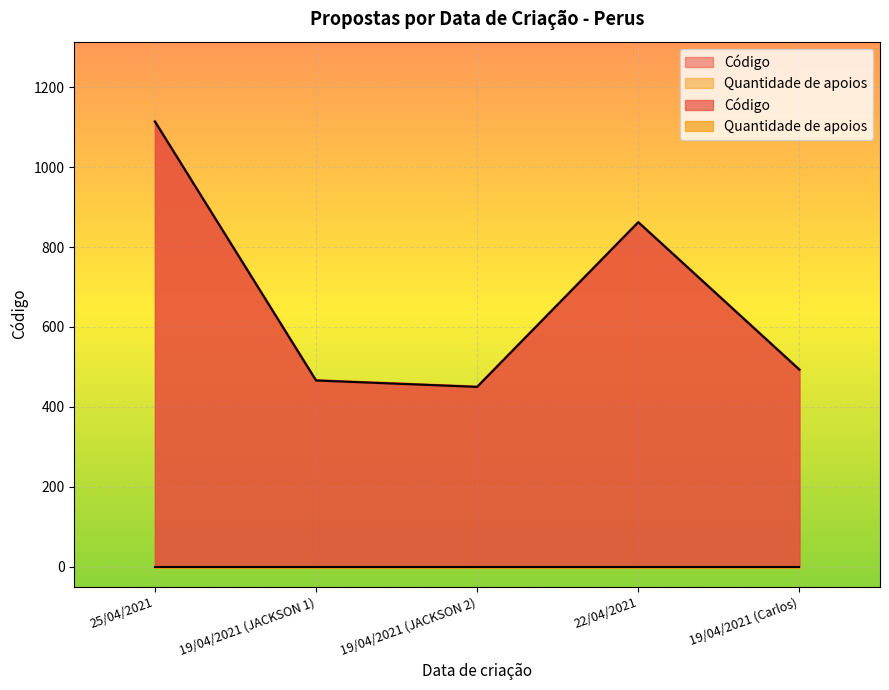

Read the value at 22/04/2021.

862